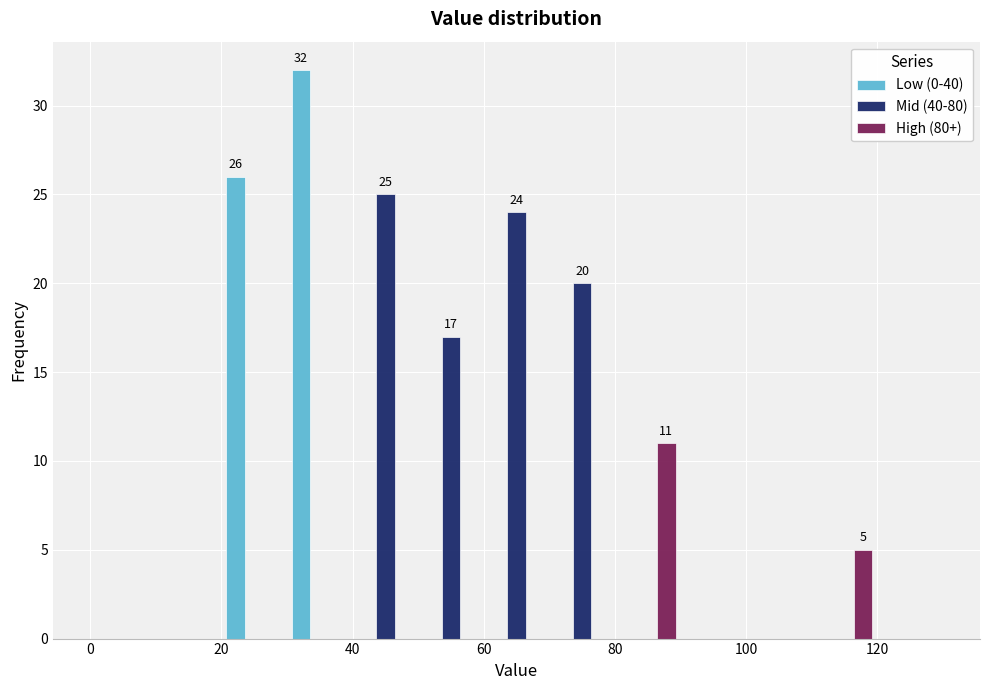

In the Mid (40-80) series, which range on the x-axis has the tallest bar?

40 to 50